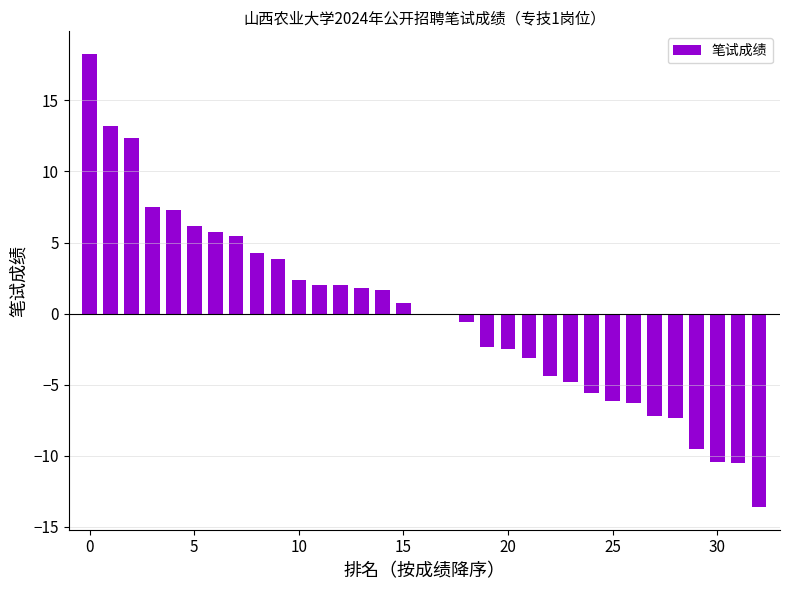

How many categories are shown in the chart?

33